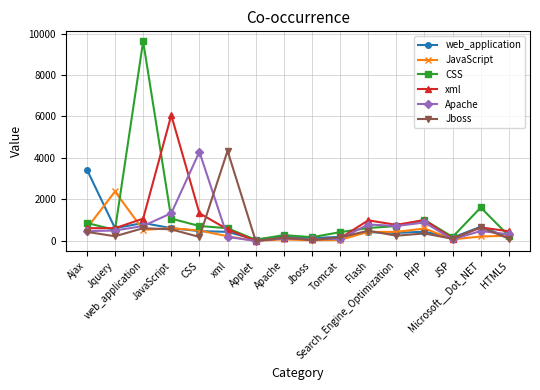

At how many categories does at least one series exceed 3280?

5